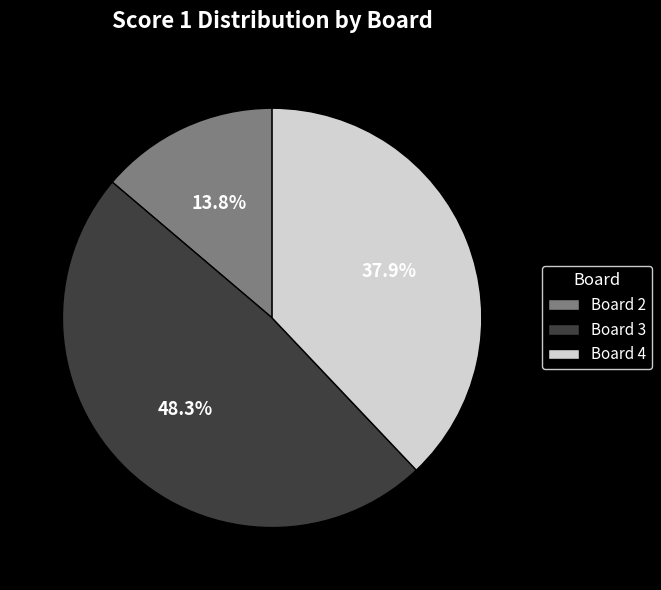

What is the largest slice in the pie chart?

Board 3